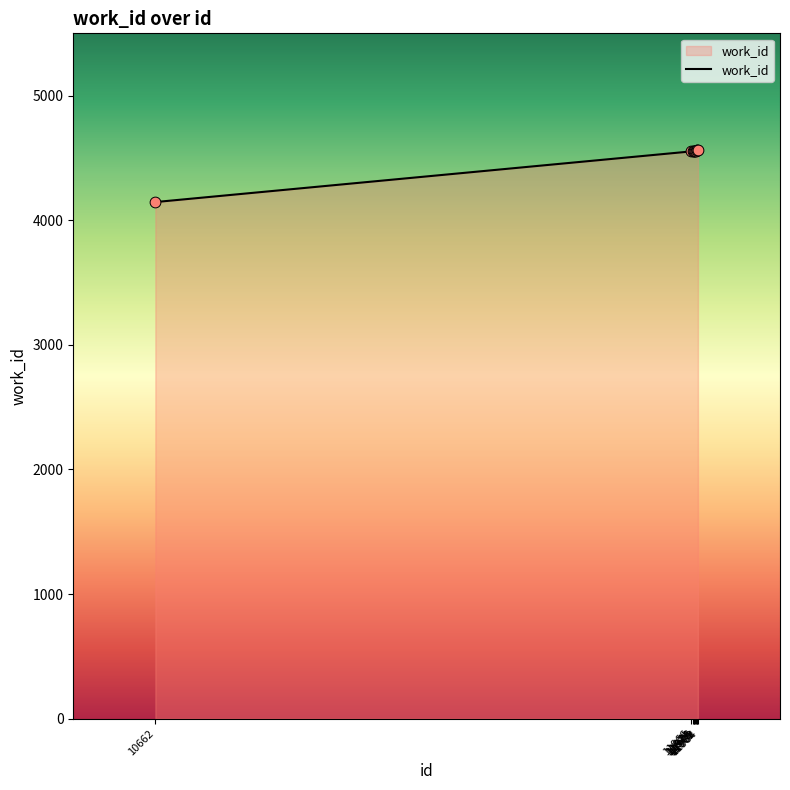

What is the change in value from 10662 to 11966?

+406